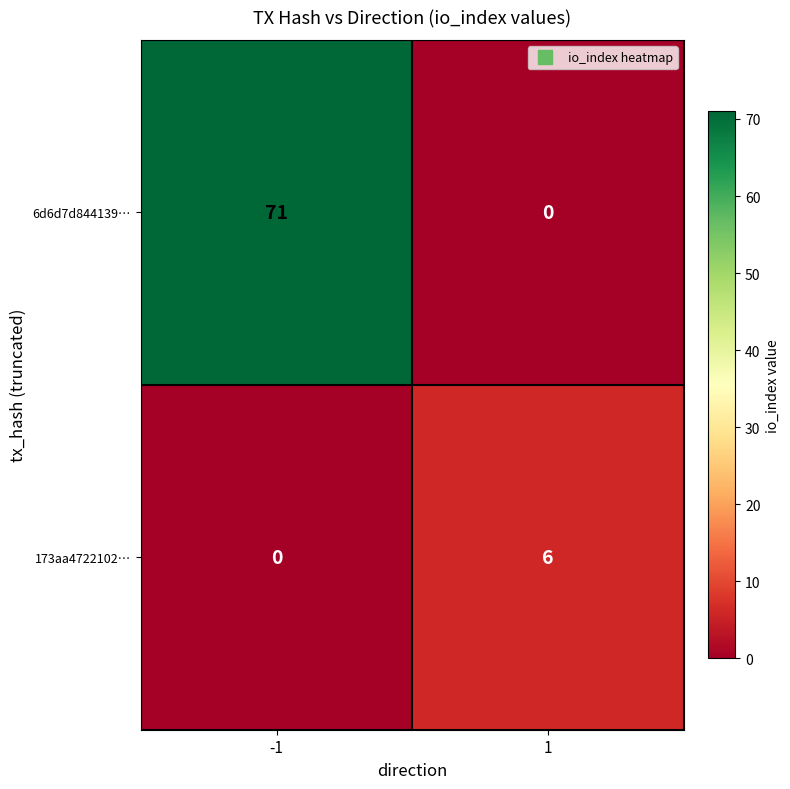

At how many categories does at least one series exceed 58?

1